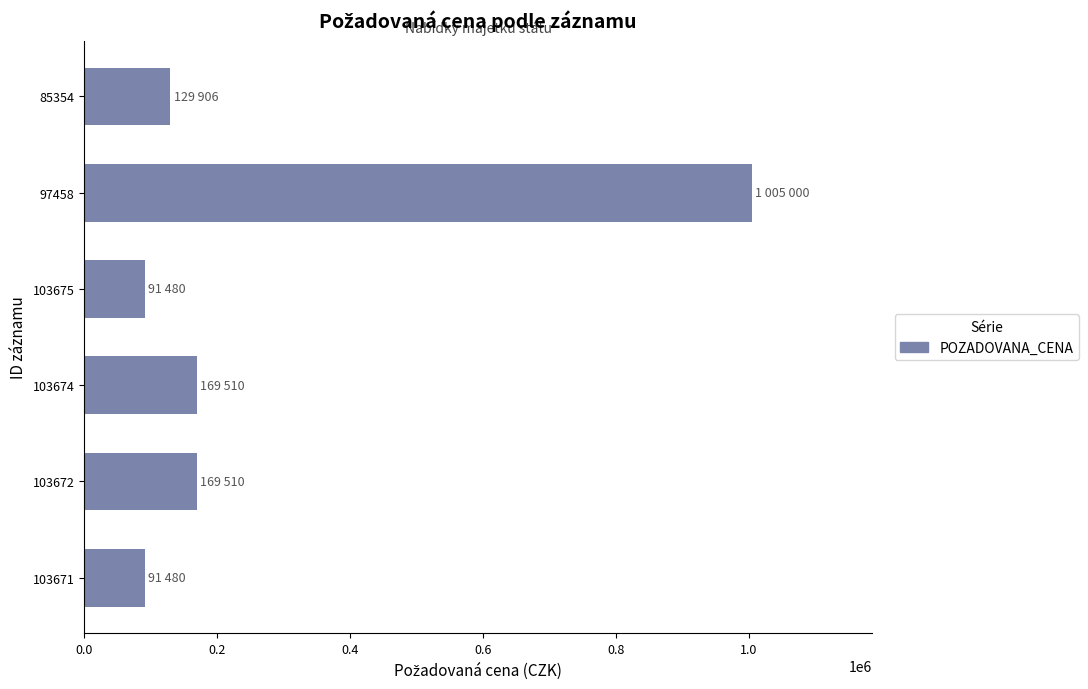

How many data points are less than 169510?

3